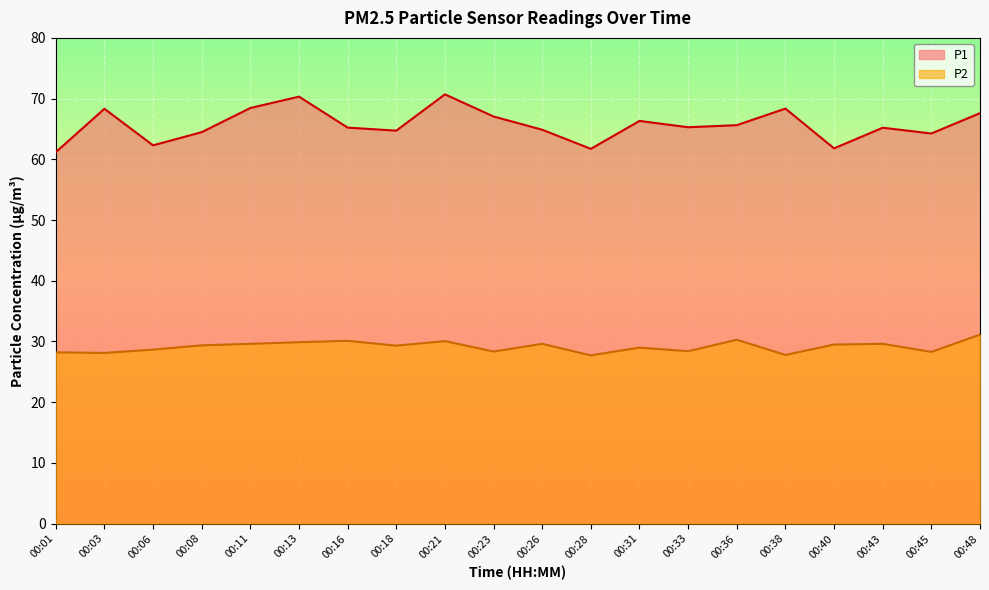

Reading right to left, what are all the values shown in this chart?

P1: 67.6	64.2	65.2	61.8	68.3	65.6	65.3	66.3	61.7	64.9	67.0	70.7	64.7	65.2	70.3	68.5	64.5	62.3	68.3	61.2
P2: 31.1	28.3	29.6	29.5	27.8	30.3	28.4	29.0	27.7	29.6	28.3	30.1	29.3	30.1	29.9	29.6	29.4	28.6	28.1	28.2